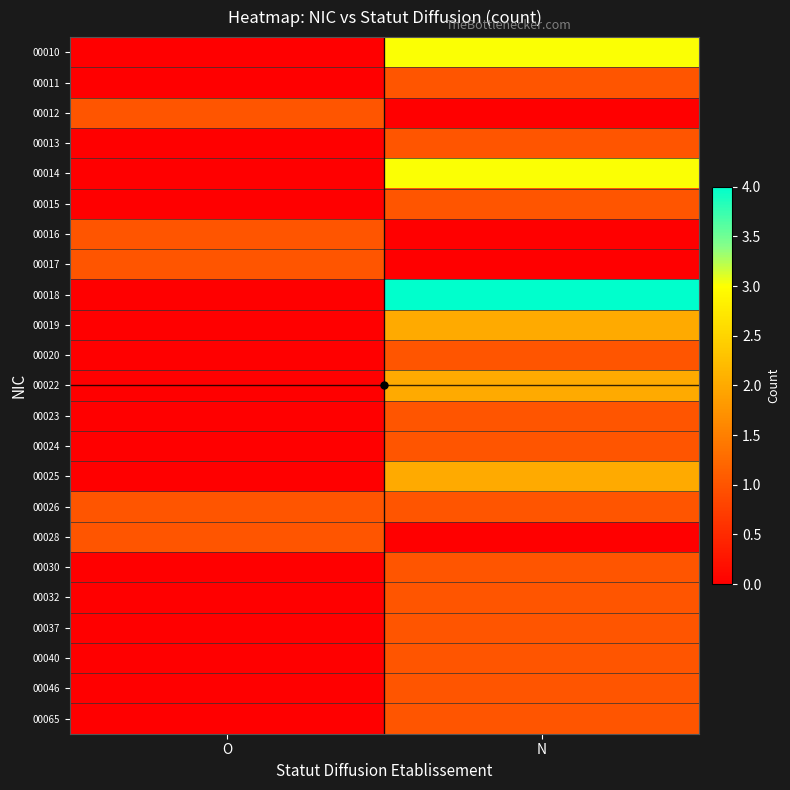

Between O and N, which series saw the biggest shift?

00018